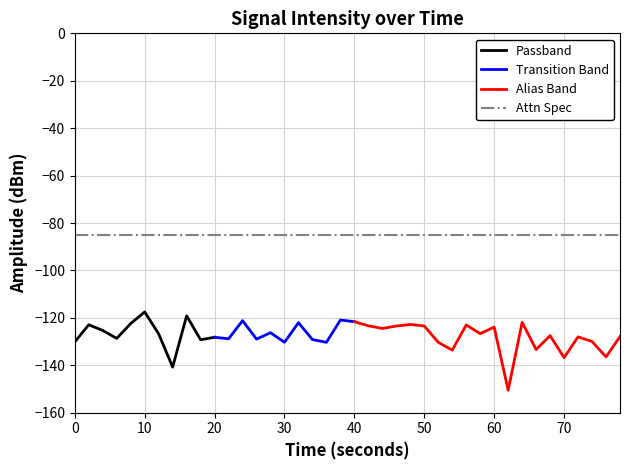

Rank the categories by value from highest to lowest.

5, 8, 19, 12, 20, 32, 16, 4, 24, 1, 28, 21, 25, 23, 30, 22, 2, 14, 29, 6, 34, 39, 36, 10, 3, 11, 13, 17, 9, 37, 0, 15, 26, 18, 33, 27, 38, 35, 7, 31